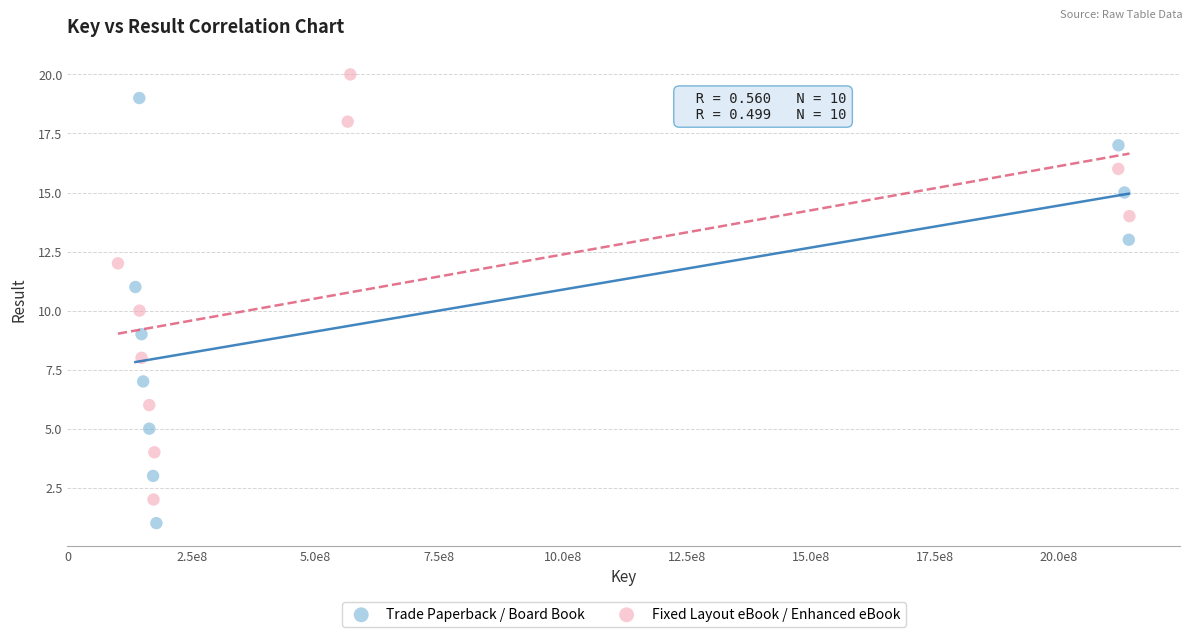

Which series contains the lowest Y value?

Trade Paperback / Board Book